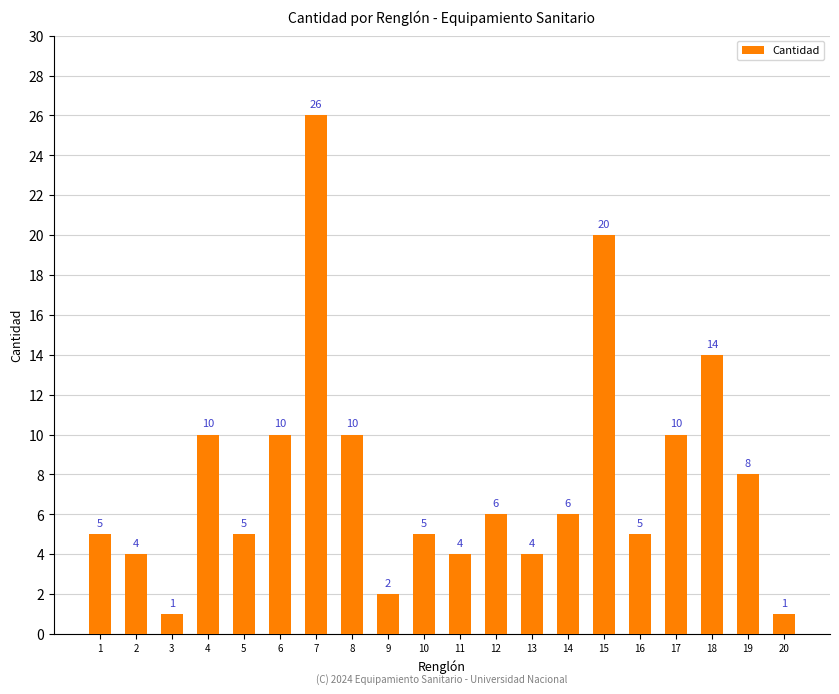

Reading right to left, transcribe all the data shown in this chart.

20=1	19=8	18=14	17=10	16=5	15=20	14=6	13=4	12=6	11=4	10=5	9=2	8=10	7=26	6=10	5=5	4=10	3=1	2=4	1=5